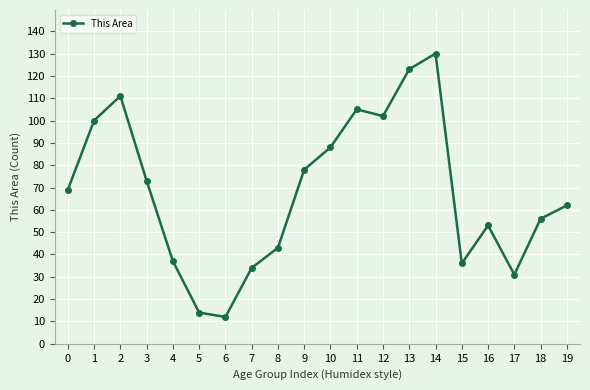

What is the value of the 1st point from the left?

69